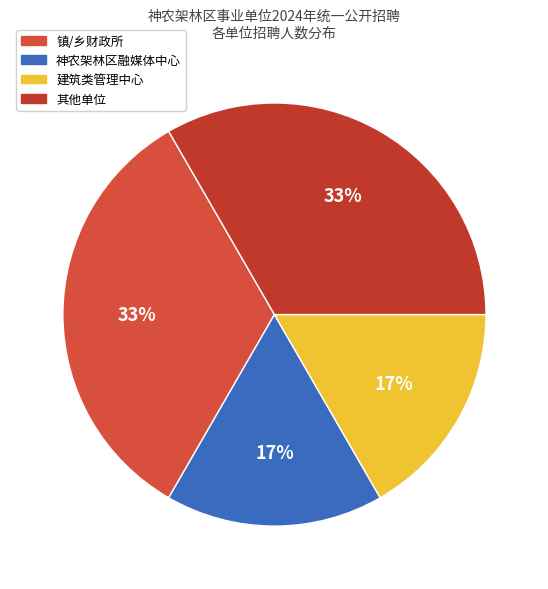

Is there any slice that represents more than half of the pie?

No